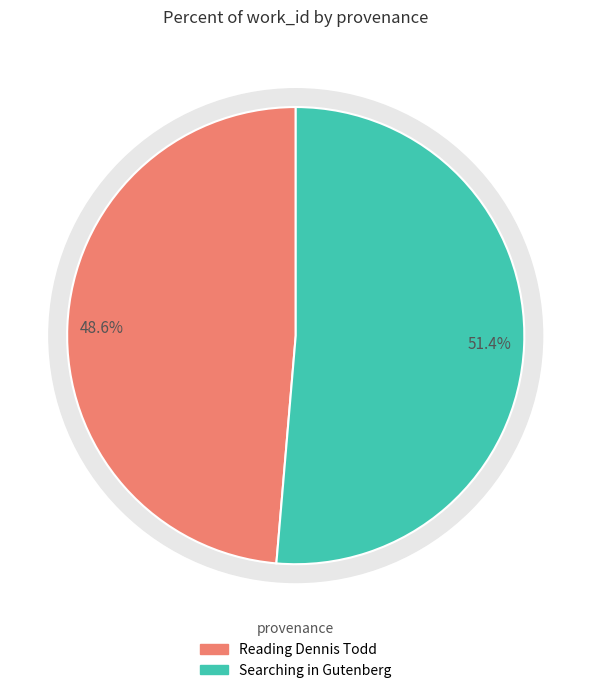

What portion of the pie excludes Searching in Gutenberg?

48.6%